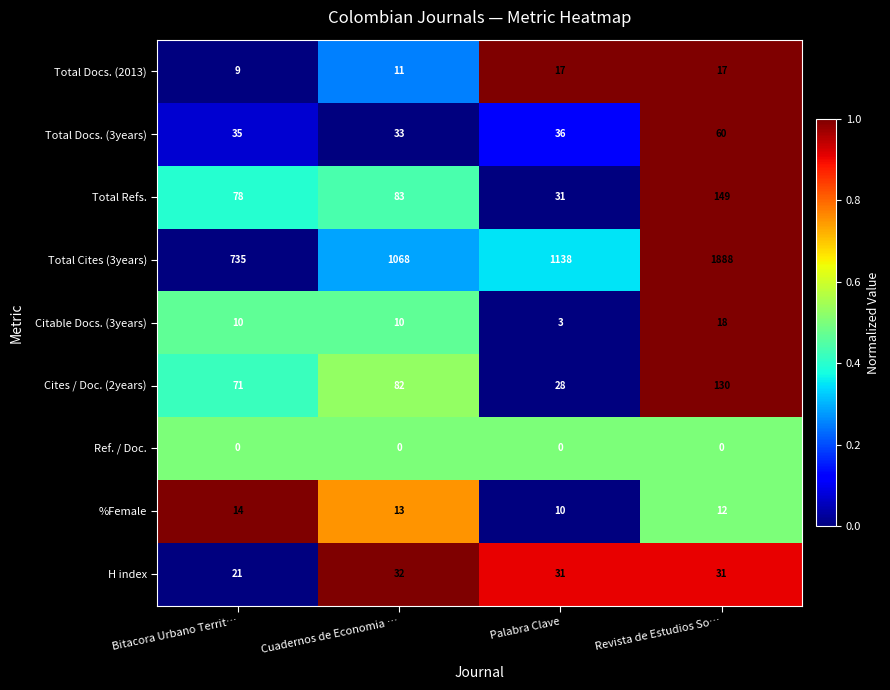

Between Bitacora Urbano Territ… and Cuadernos de Economia …, which series saw the biggest shift?

Total Cites (3years)